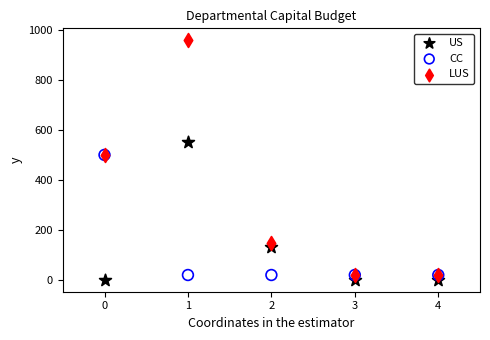

In the US series, what Y value is closest to 275?

130